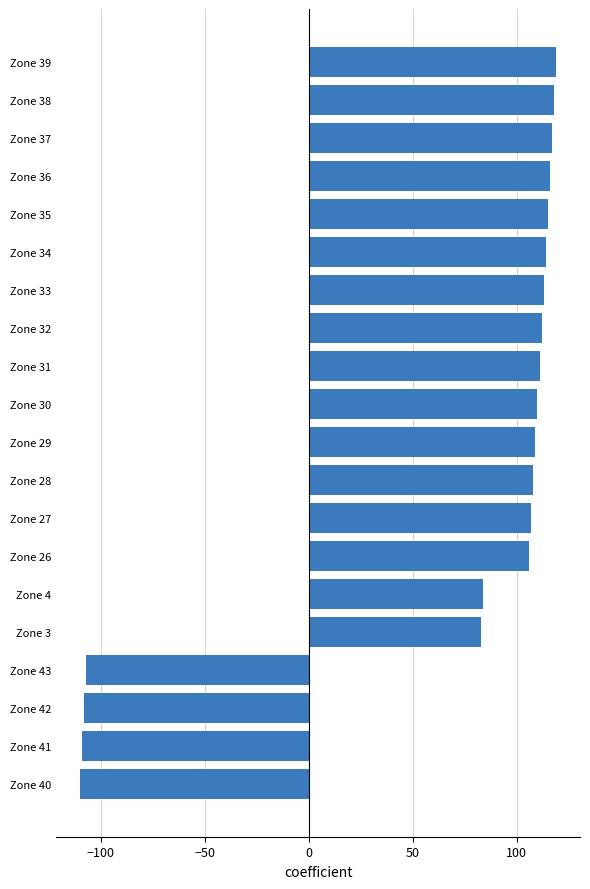

Count the number of categories in the chart.

20